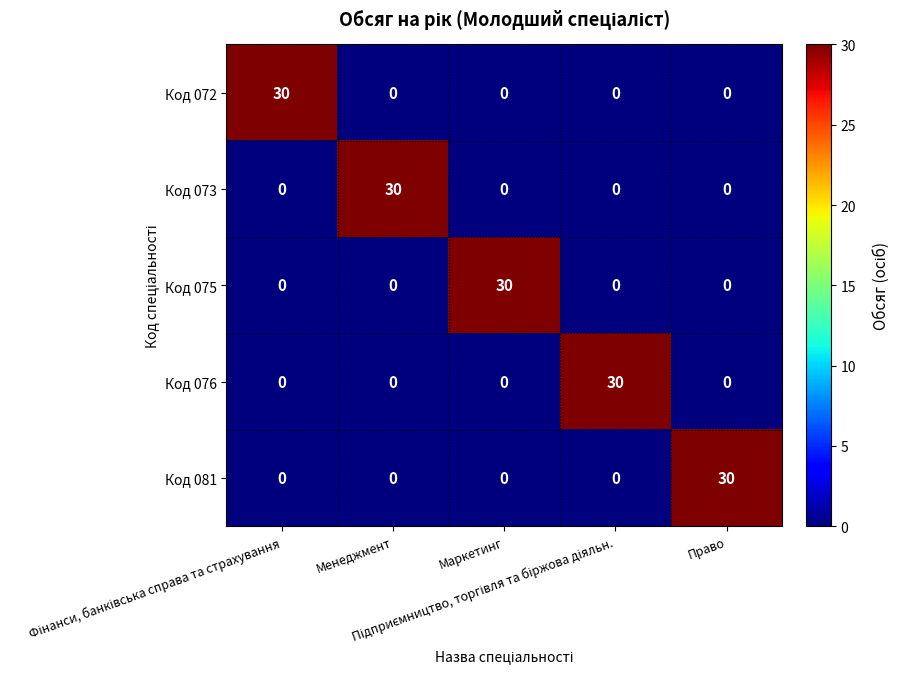

What is the sum of all Код 073 values?

30